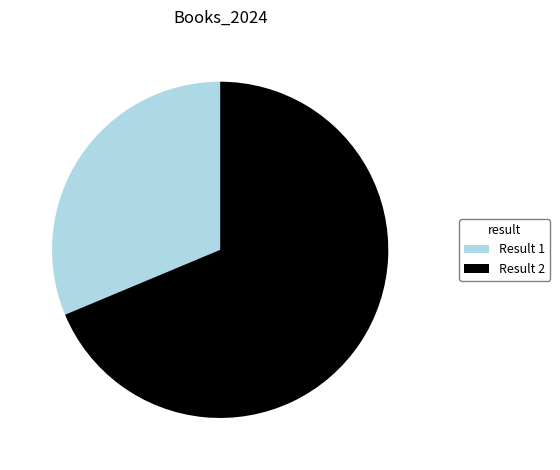

Which slice is the smallest?

Result 1